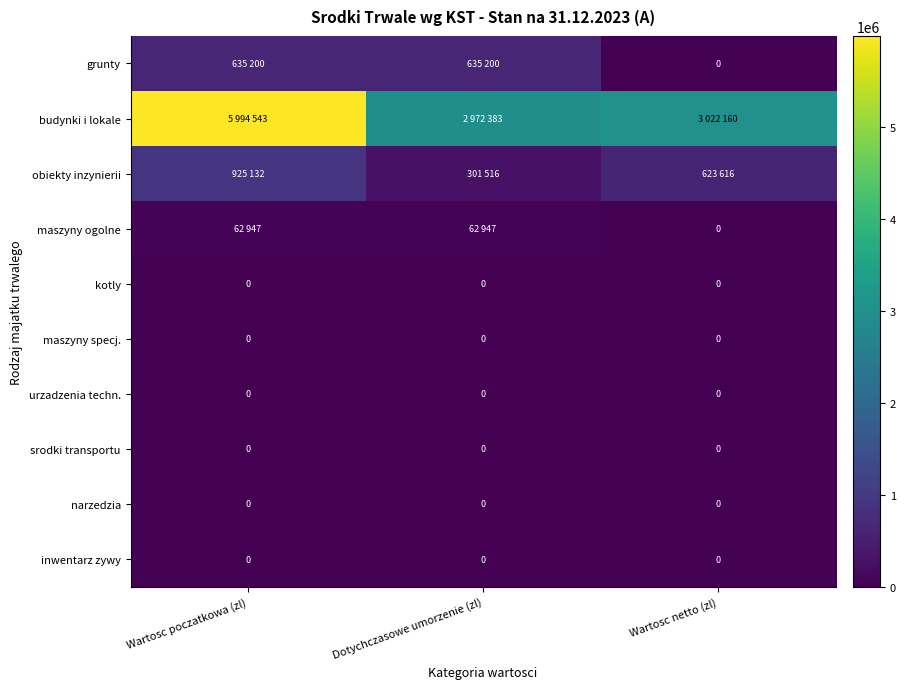

The narzedzia series shows 0 at Dotychczasowe umorzenie (zl). True or false?

True